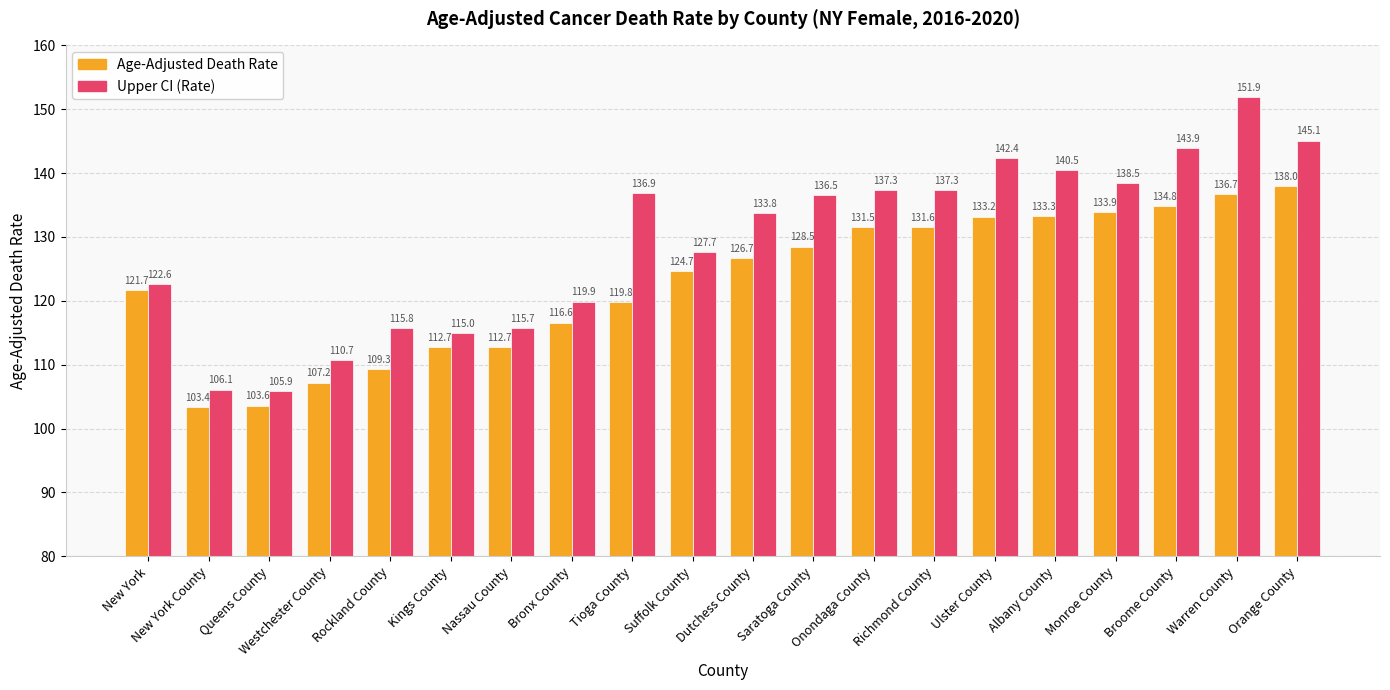

How many groups of bars are there?

20